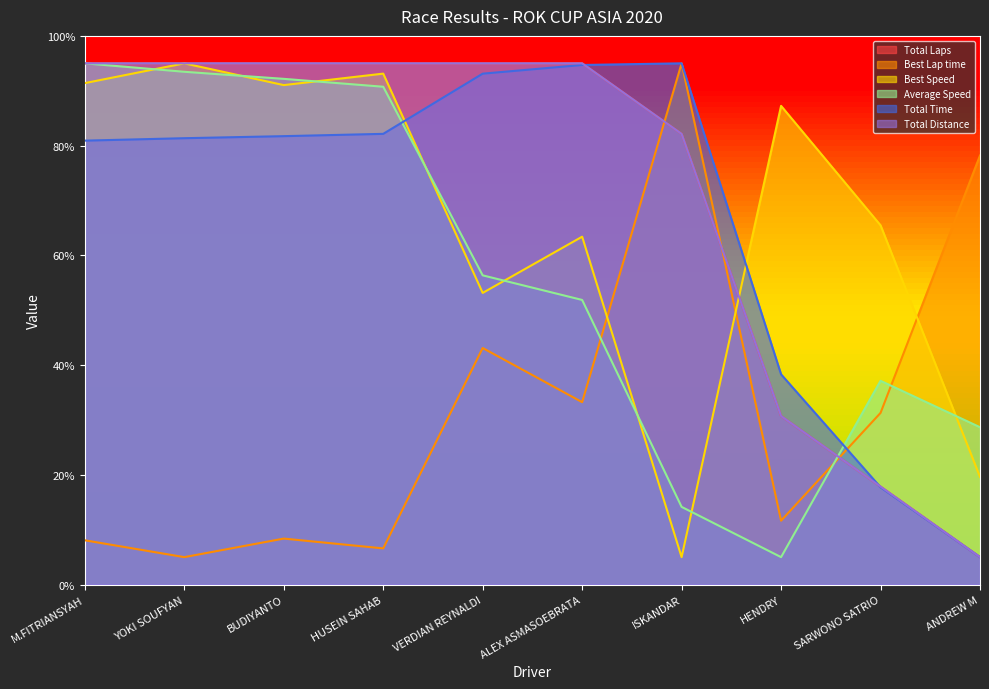

Reading left to right, transcribe all the data shown in this chart.

Total Laps: M.FITRIANSYAH=95.0	YOKI SOUFYAN=95.0	BUDIYANTO=95.0	HUSEIN SAHAB=95.0	VERDIAN REYNALDI=95.0	ALEX ASMASOEBRATA=95.0	ISKANDAR=82.1	HENDRY=30.7	SARWONO SATRIO=17.9	ANDREW M=5.0
Best Lap time: M.FITRIANSYAH=8.1	YOKI SOUFYAN=5.0	BUDIYANTO=8.4	HUSEIN SAHAB=6.6	VERDIAN REYNALDI=43.1	ALEX ASMASOEBRATA=33.2	ISKANDAR=95.0	HENDRY=11.6	SARWONO SATRIO=31.3	ANDREW M=78.2
Best Speed: M.FITRIANSYAH=91.4	YOKI SOUFYAN=95.0	BUDIYANTO=91.0	HUSEIN SAHAB=93.1	VERDIAN REYNALDI=53.2	ALEX ASMASOEBRATA=63.4	ISKANDAR=5.0	HENDRY=87.2	SARWONO SATRIO=65.5	ANDREW M=19.6
Average Speed: M.FITRIANSYAH=95.0	YOKI SOUFYAN=93.5	BUDIYANTO=92.2	HUSEIN SAHAB=90.7	VERDIAN REYNALDI=56.4	ALEX ASMASOEBRATA=51.9	ISKANDAR=14.2	HENDRY=5.0	SARWONO SATRIO=37.1	ANDREW M=28.7
Total Time: M.FITRIANSYAH=80.9	YOKI SOUFYAN=81.4	BUDIYANTO=81.7	HUSEIN SAHAB=82.1	VERDIAN REYNALDI=93.1	ALEX ASMASOEBRATA=94.7	ISKANDAR=95.0	HENDRY=38.3	SARWONO SATRIO=17.7	ANDREW M=5.0
Total Distance: M.FITRIANSYAH=95.0	YOKI SOUFYAN=95.0	BUDIYANTO=95.0	HUSEIN SAHAB=95.0	VERDIAN REYNALDI=95.0	ALEX ASMASOEBRATA=95.0	ISKANDAR=82.1	HENDRY=30.7	SARWONO SATRIO=17.9	ANDREW M=5.0